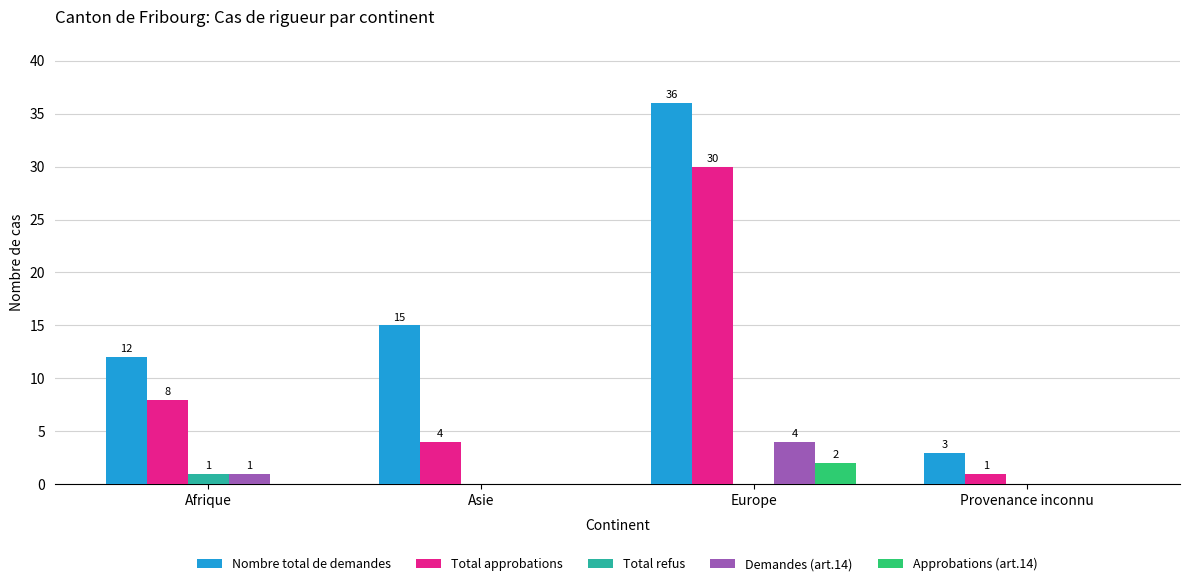

Reading left to right, what are all the values shown in this chart?

Nombre total de demandes: 12	15	36	3
Total approbations: 8	4	30	1
Total refus: 1	0	0	0
Demandes (art.14): 1	0	4	0
Approbations (art.14): 0	0	2	0